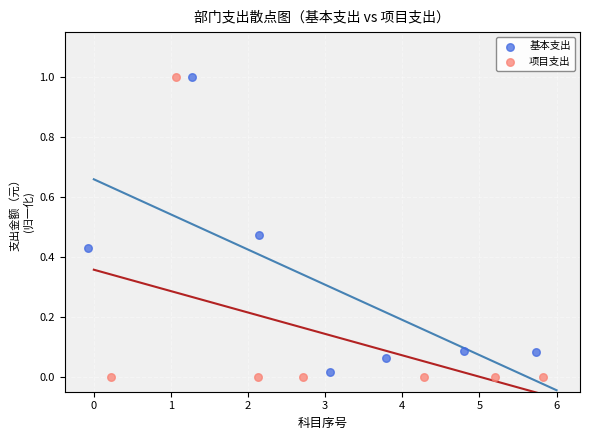

Which series has the widest spread of Y values?

项目支出